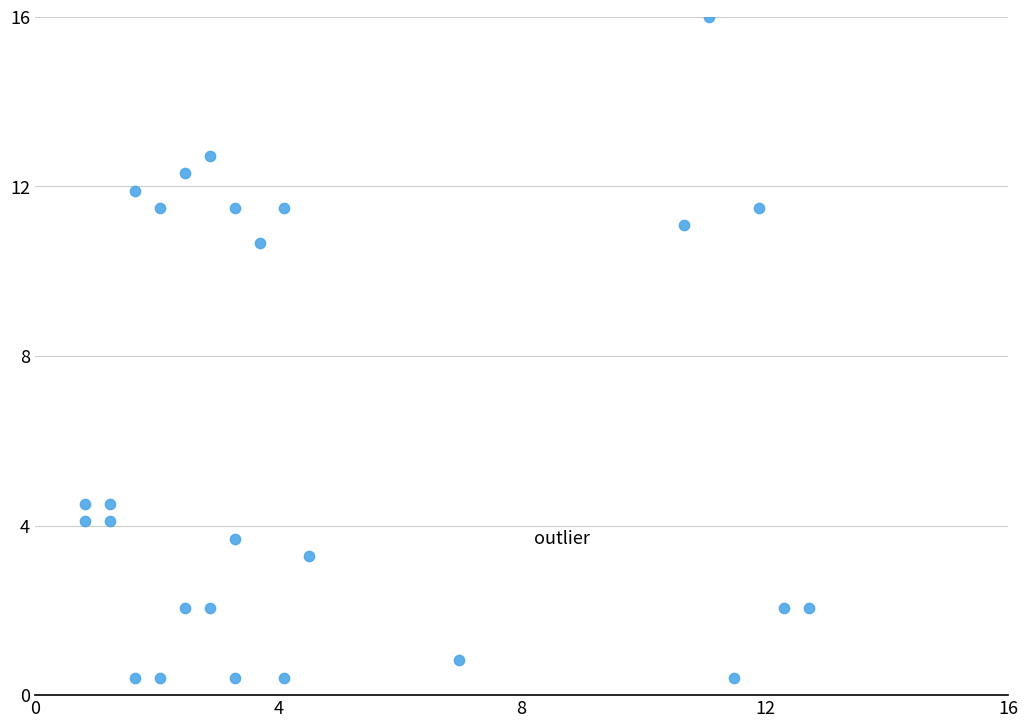

What is the range of Y values (max minus min)?

15.6